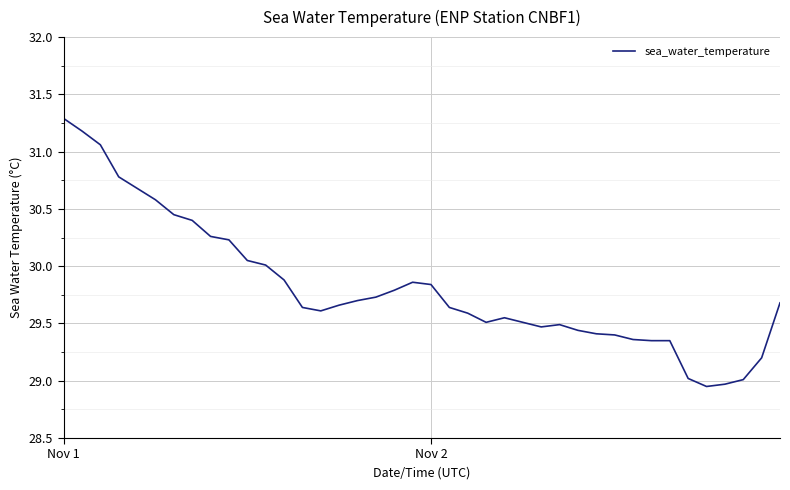

True or false: there are more than 0 points higher than both neighbors.

True